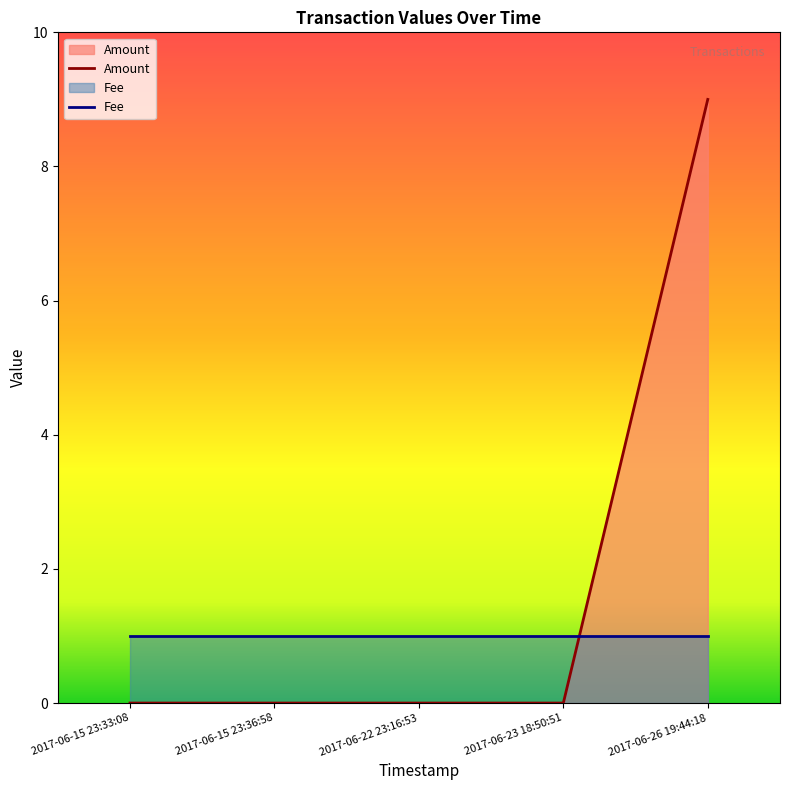

What is the total value across all series at 2017-06-22 23:16:53?

1